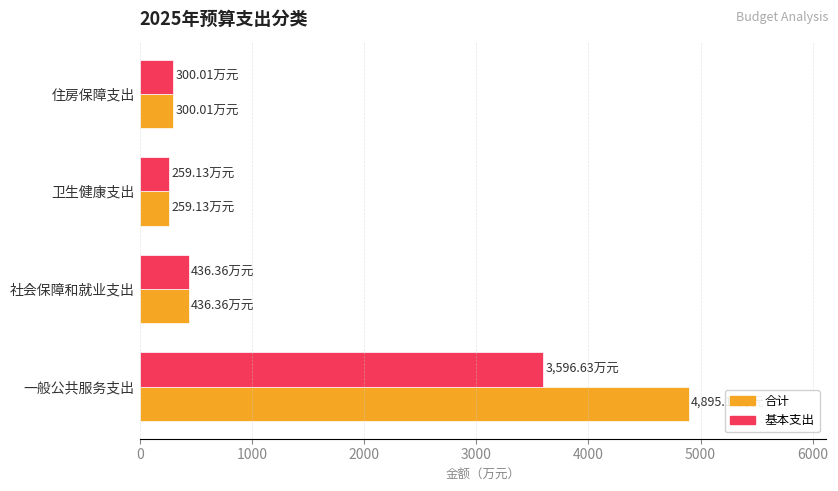

At which label is 基本支出 closest to 1927?

社会保障和就业支出